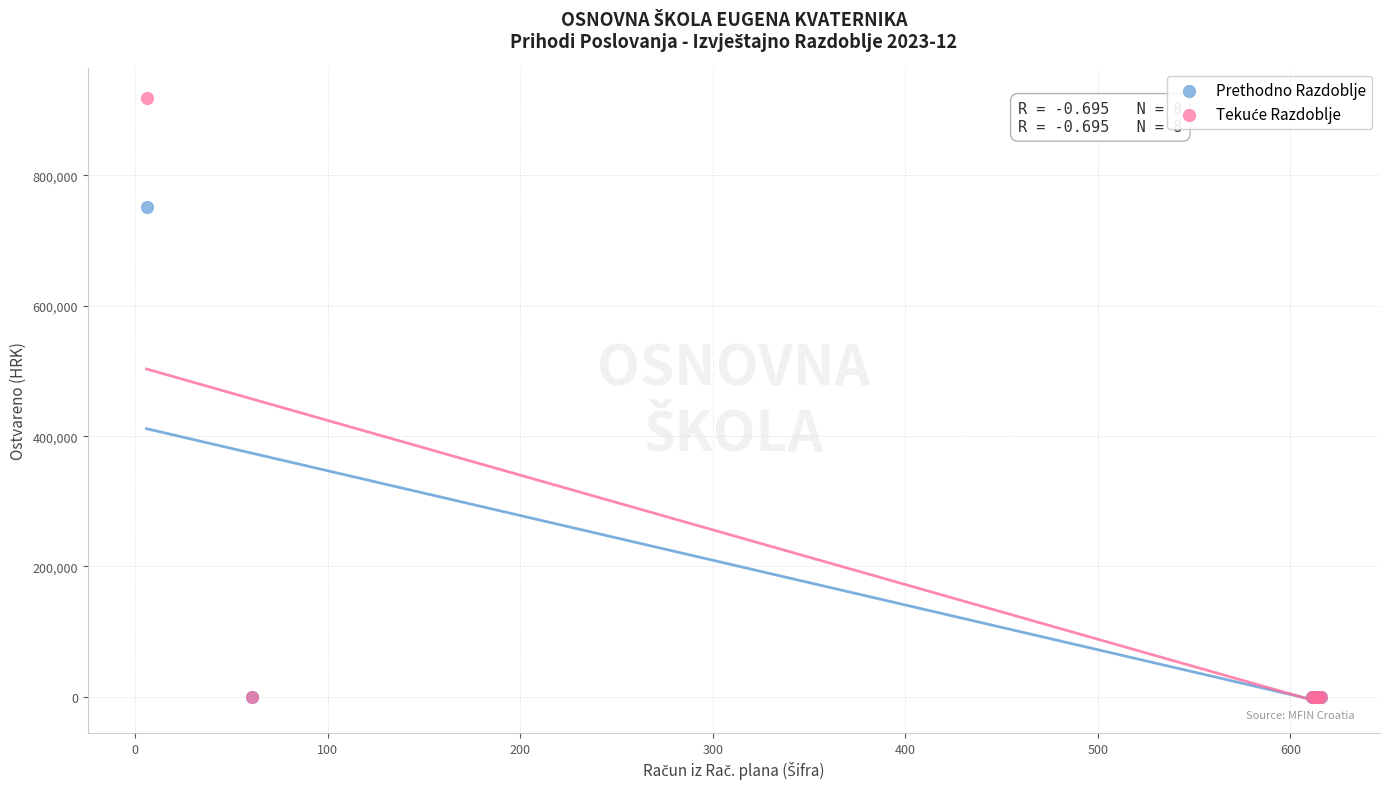

Across all series, what Y value is closest to 459326?

751370.9